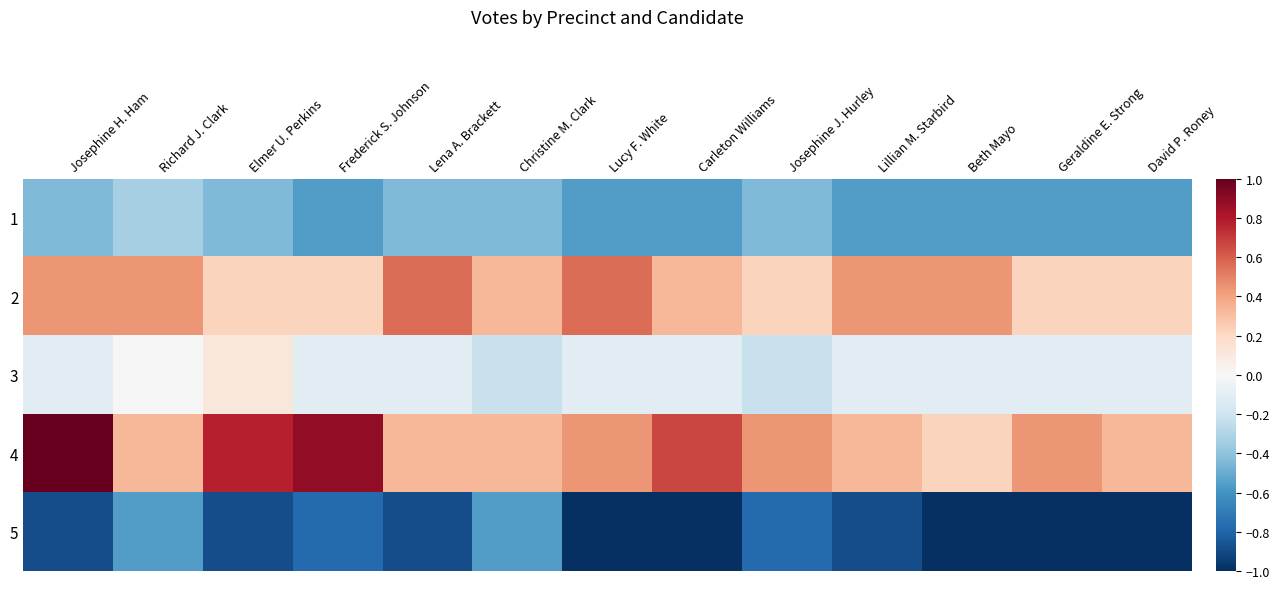

At which category is the sum across all series the highest?

Josephine H. Ham